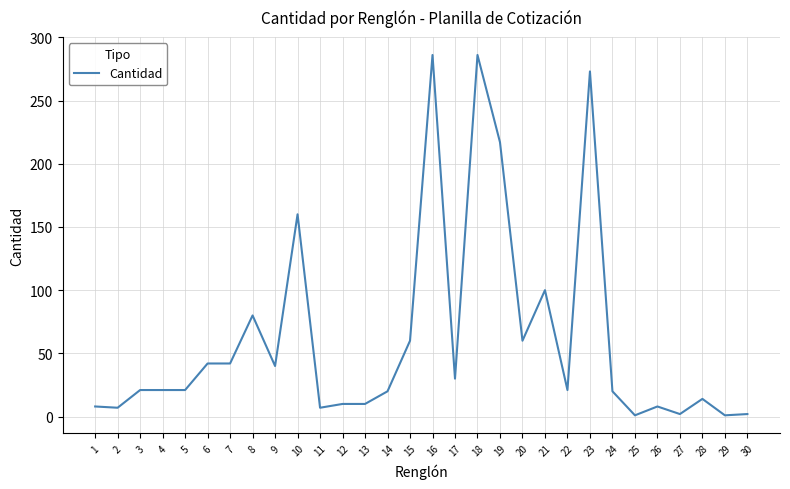

What is the ratio of the value at 11 to the value at 12?

0.7